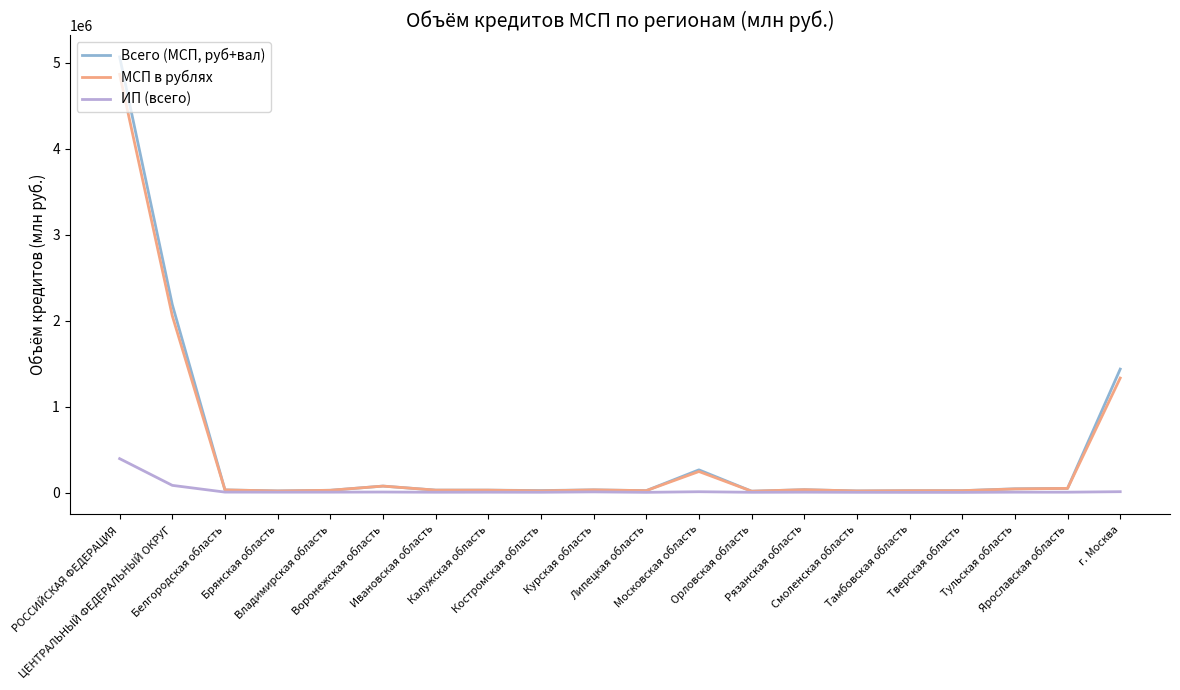

What is the greatest value displayed?

5067654